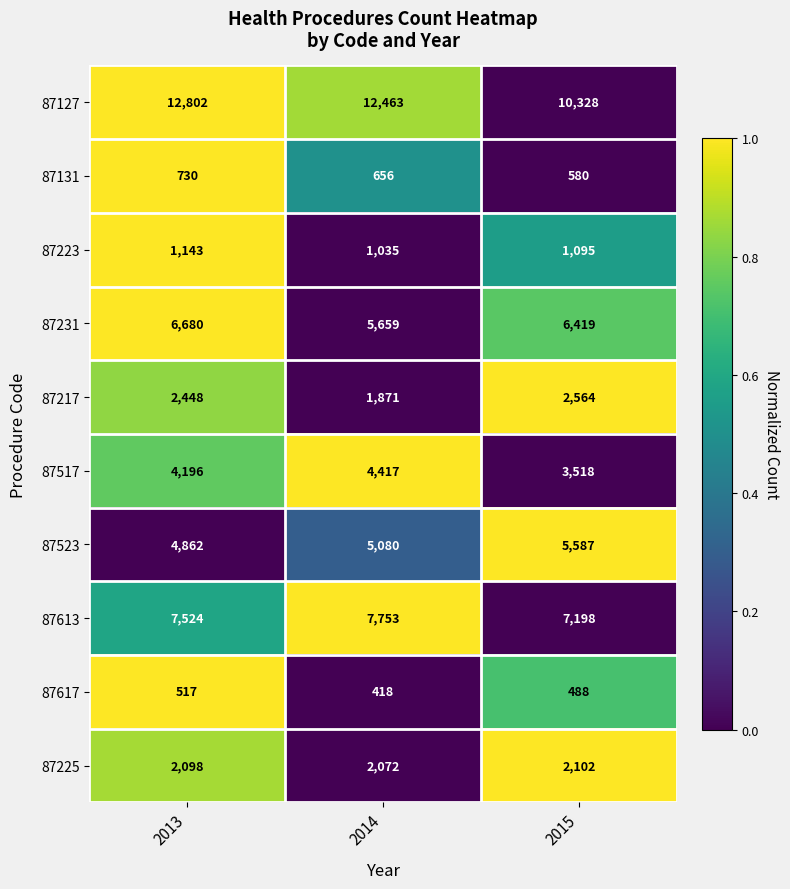

What is the average value of the 87617 series?

474